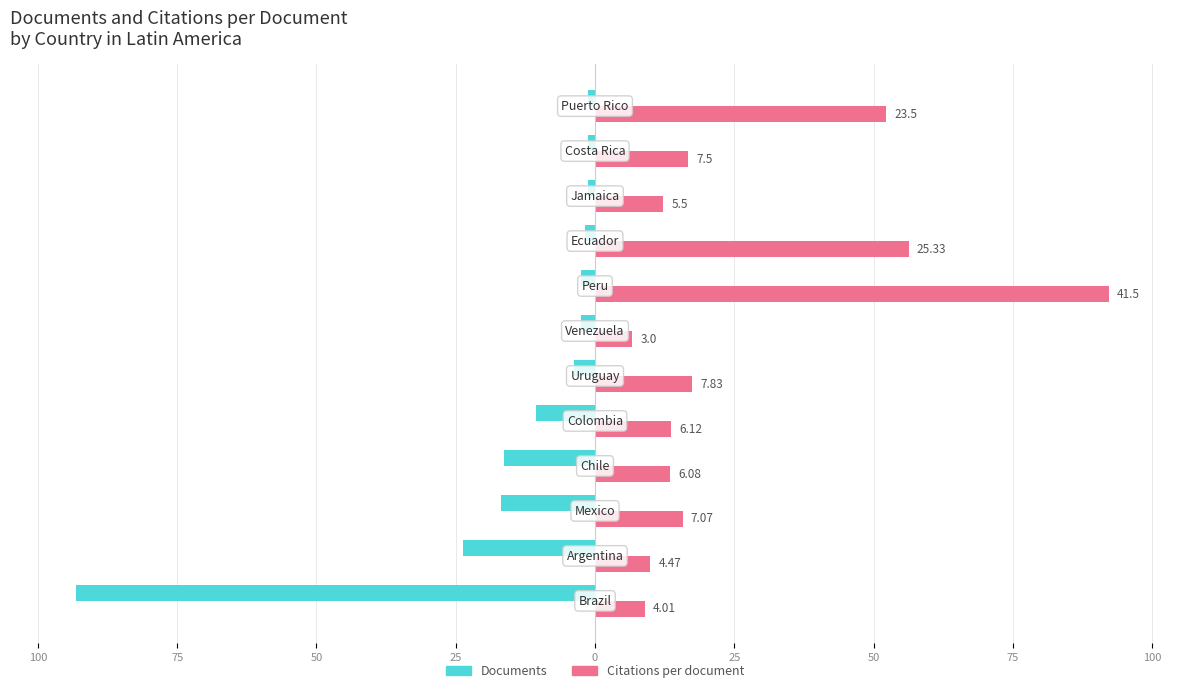

Reading right to left, extract all data points from this chart.

Documents: -1.2	-1.2	-1.2	-1.9	-2.5	-2.5	-3.8	-10.6	-16.2	-16.9	-23.8	-93.1
Citations per document: 52.2	16.7	12.2	56.3	92.2	6.7	17.4	13.6	13.5	15.7	9.9	8.9